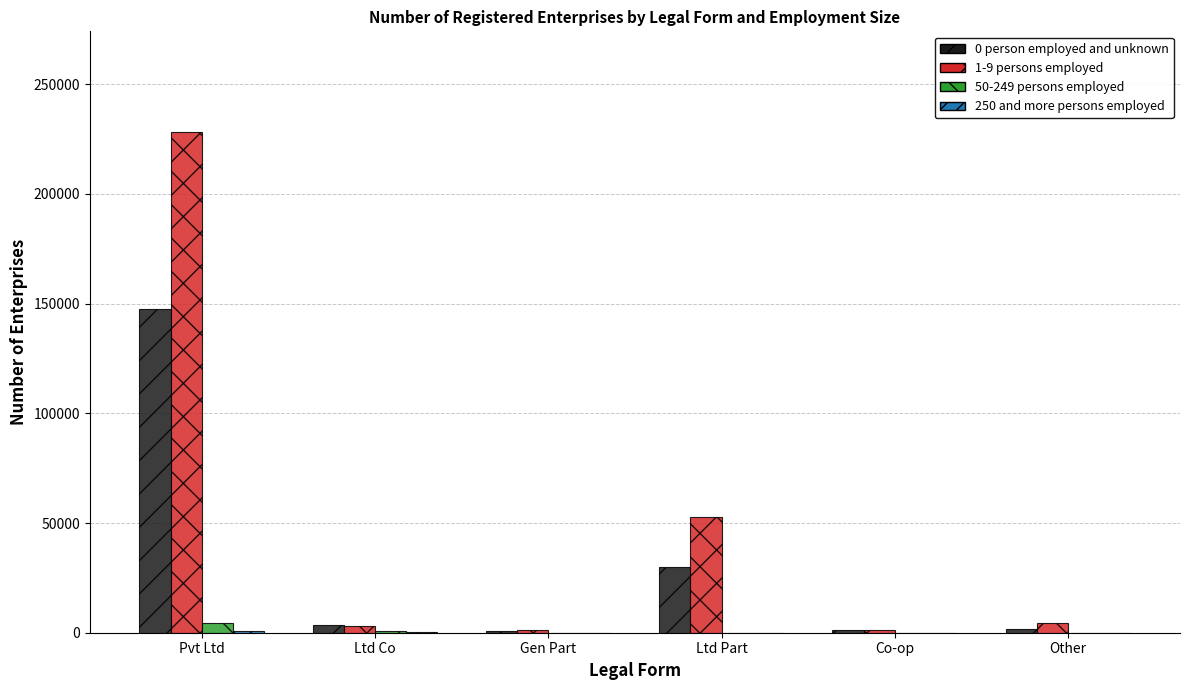

What is the maximum value shown in the chart?

228412